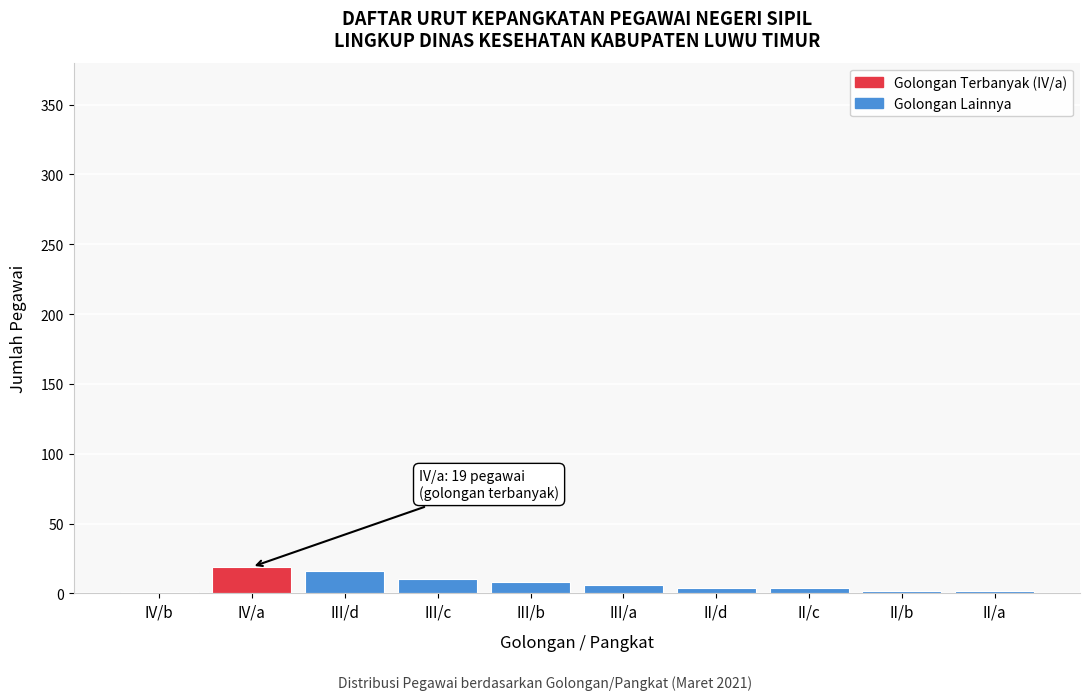

Between IV/b and III/c, which is larger?

III/c